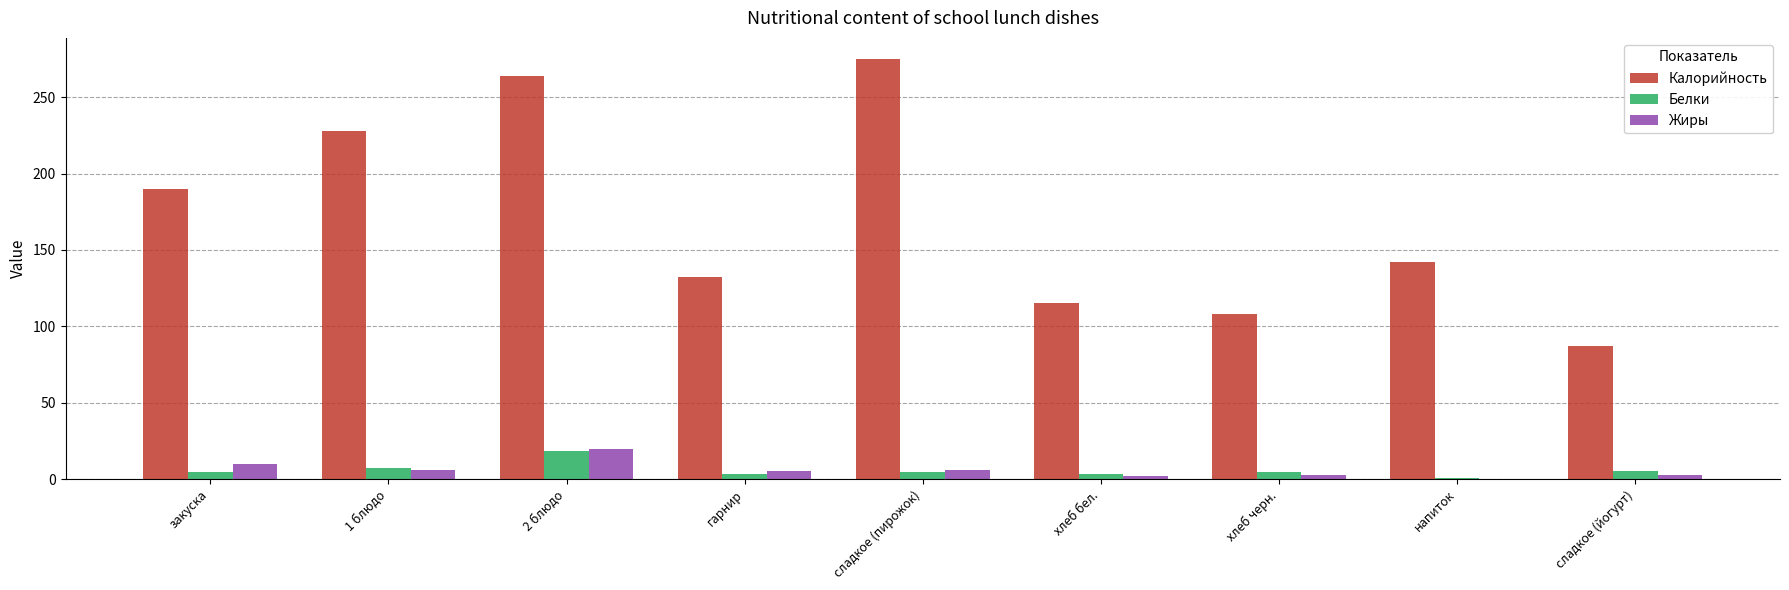

At which label is Калорийность closest to 181?

закуска